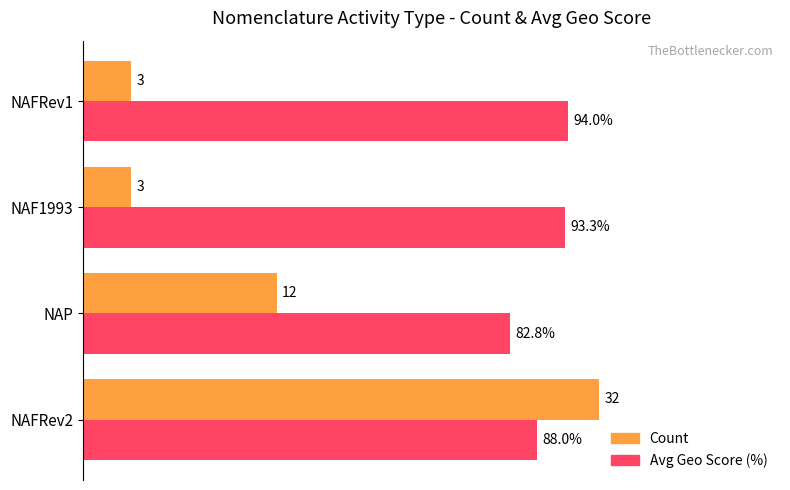

Which category has the highest value in the Avg Geo Score (%) series?

NAFRev1